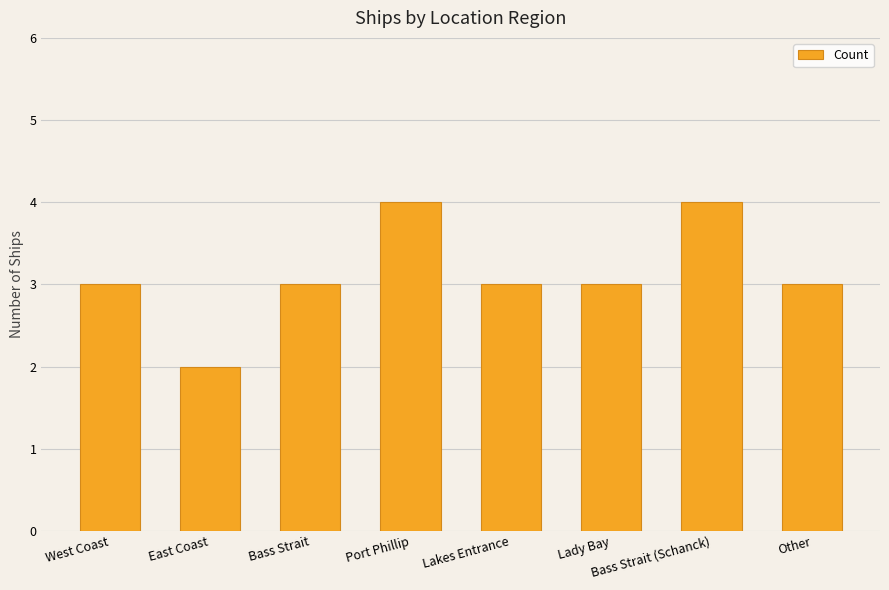

Read the value at Other.

3